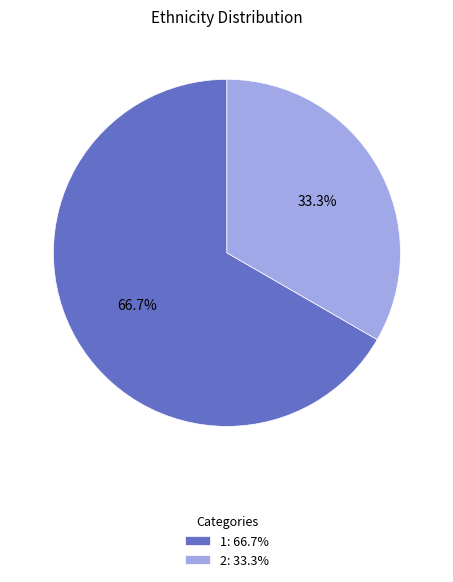

True or false: 1 accounts for 77% of the total.

False